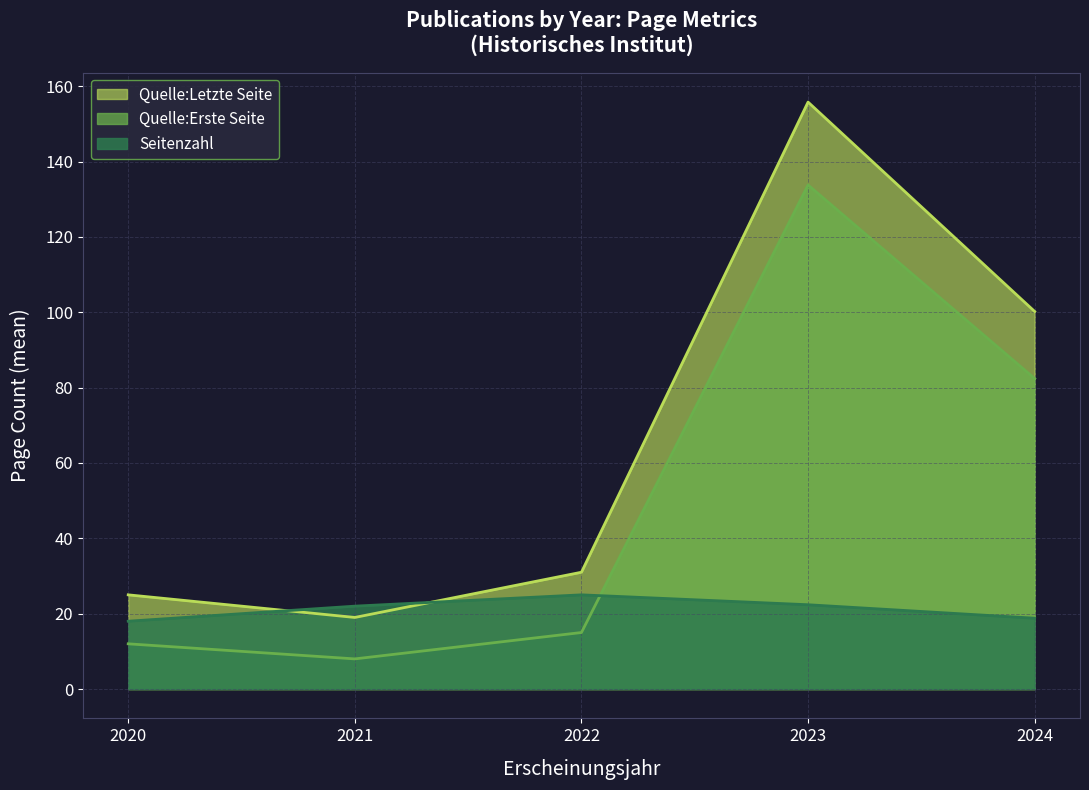

True or false: Quelle:Erste Seite and Seitenzahl intersect in this chart.

True